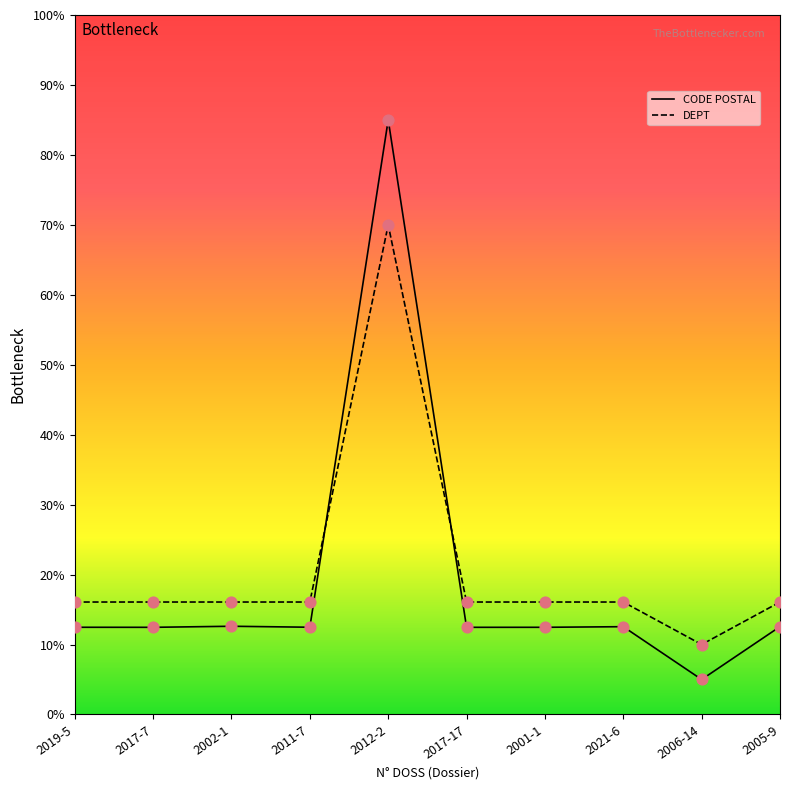

Which series has the widest spread of values?

CODE POSTAL